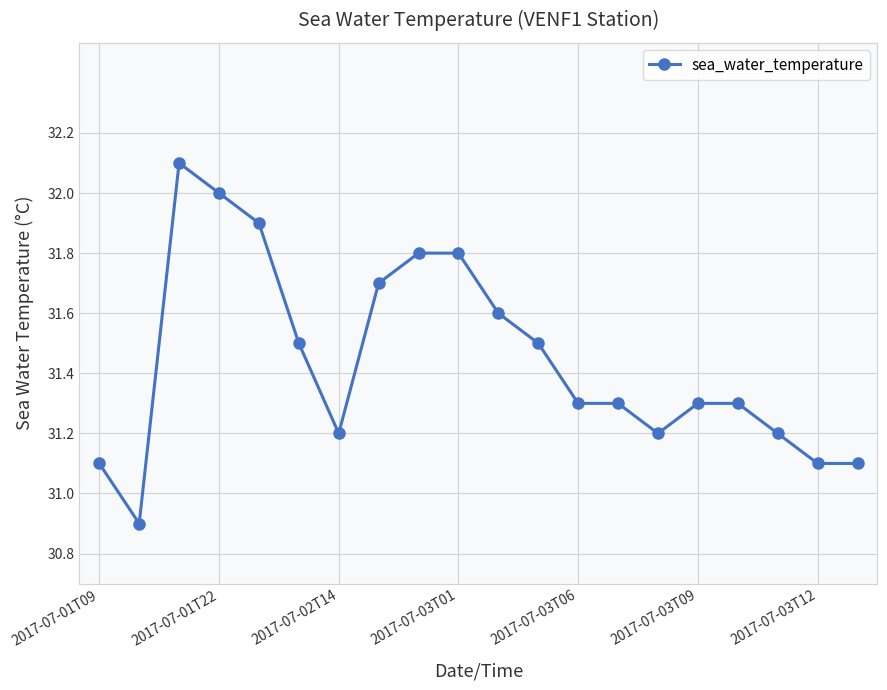

What is the value of the 15th point from the left?

31.2